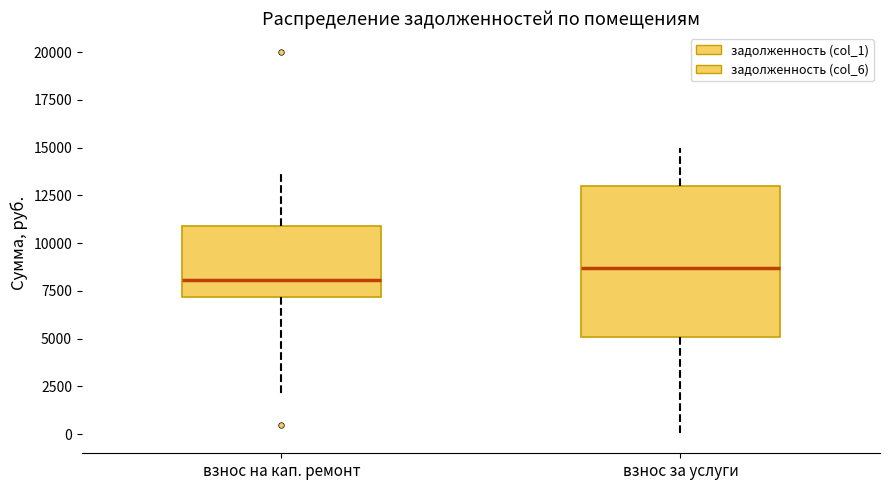

Reading left to right, read every box against the y-axis: the position of its median line, the range the box covers, and the ends of its whiskers. The values are not printed on the chart, so give them approximately, as read against the axis.

взнос на кап. ремонт: median 8000, box 7000 to 11000, whiskers 2000 to 13500
взнос за услуги: median 8500, box 5000 to 13000, whiskers 0 to 15000